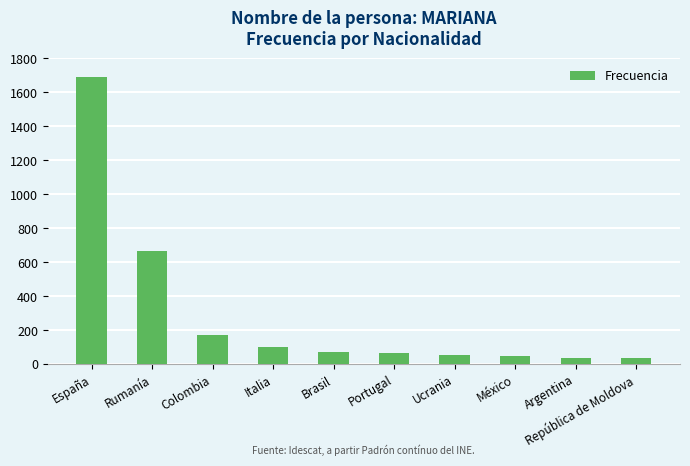

What is the difference between the maximum and second lowest values?

1654